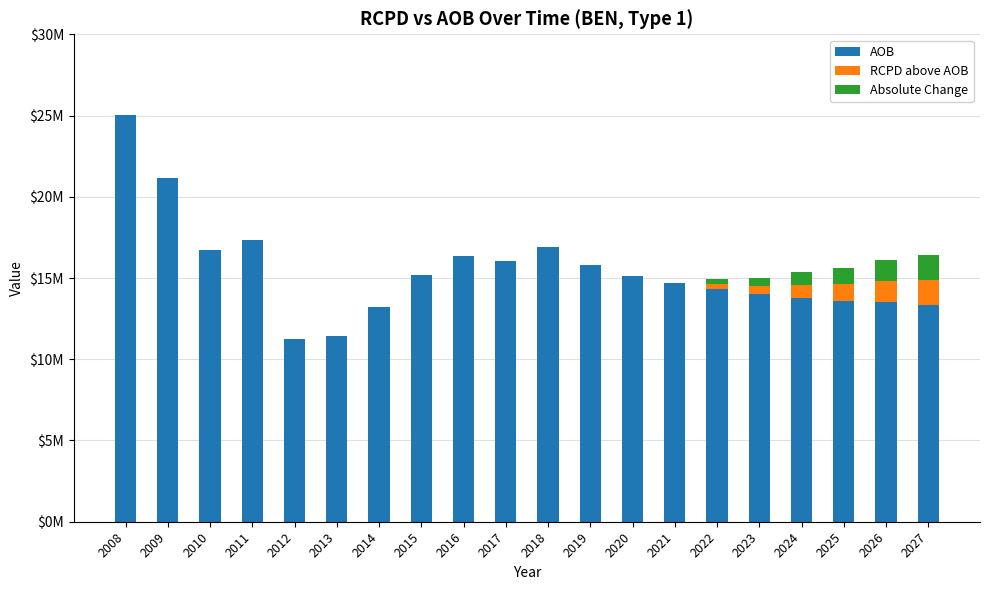

Are the bars grouped side by side (vs. stacked)?

No